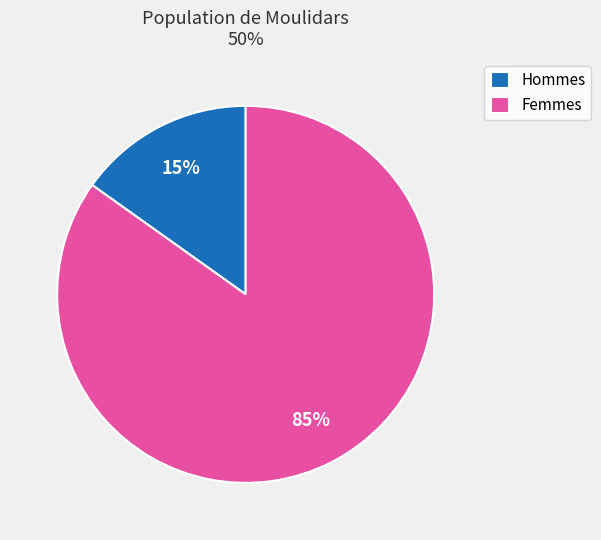

Between Femmes and Hommes, which is larger?

Femmes